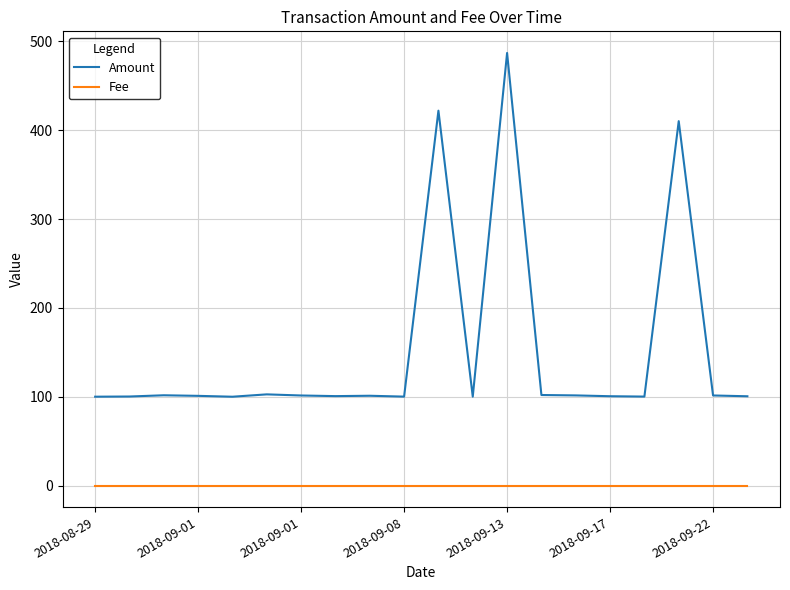

Rank the series by their average value, from highest to lowest.

Amount, Fee